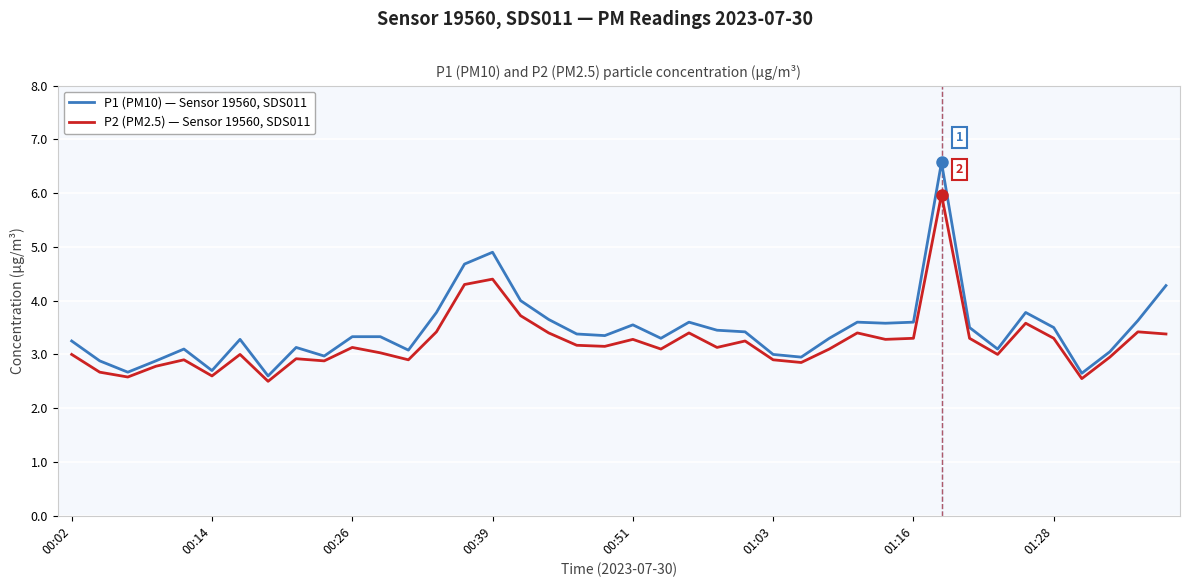

What is the maximum value for P2 (PM2.5) — Sensor 19560, SDS011?

6.0